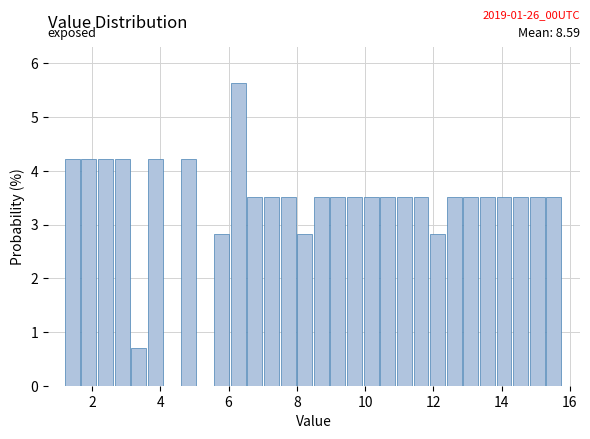

Around what value on the x-axis is the tallest bar? Give the approximate position of its centre, as read against the axis.

6.2